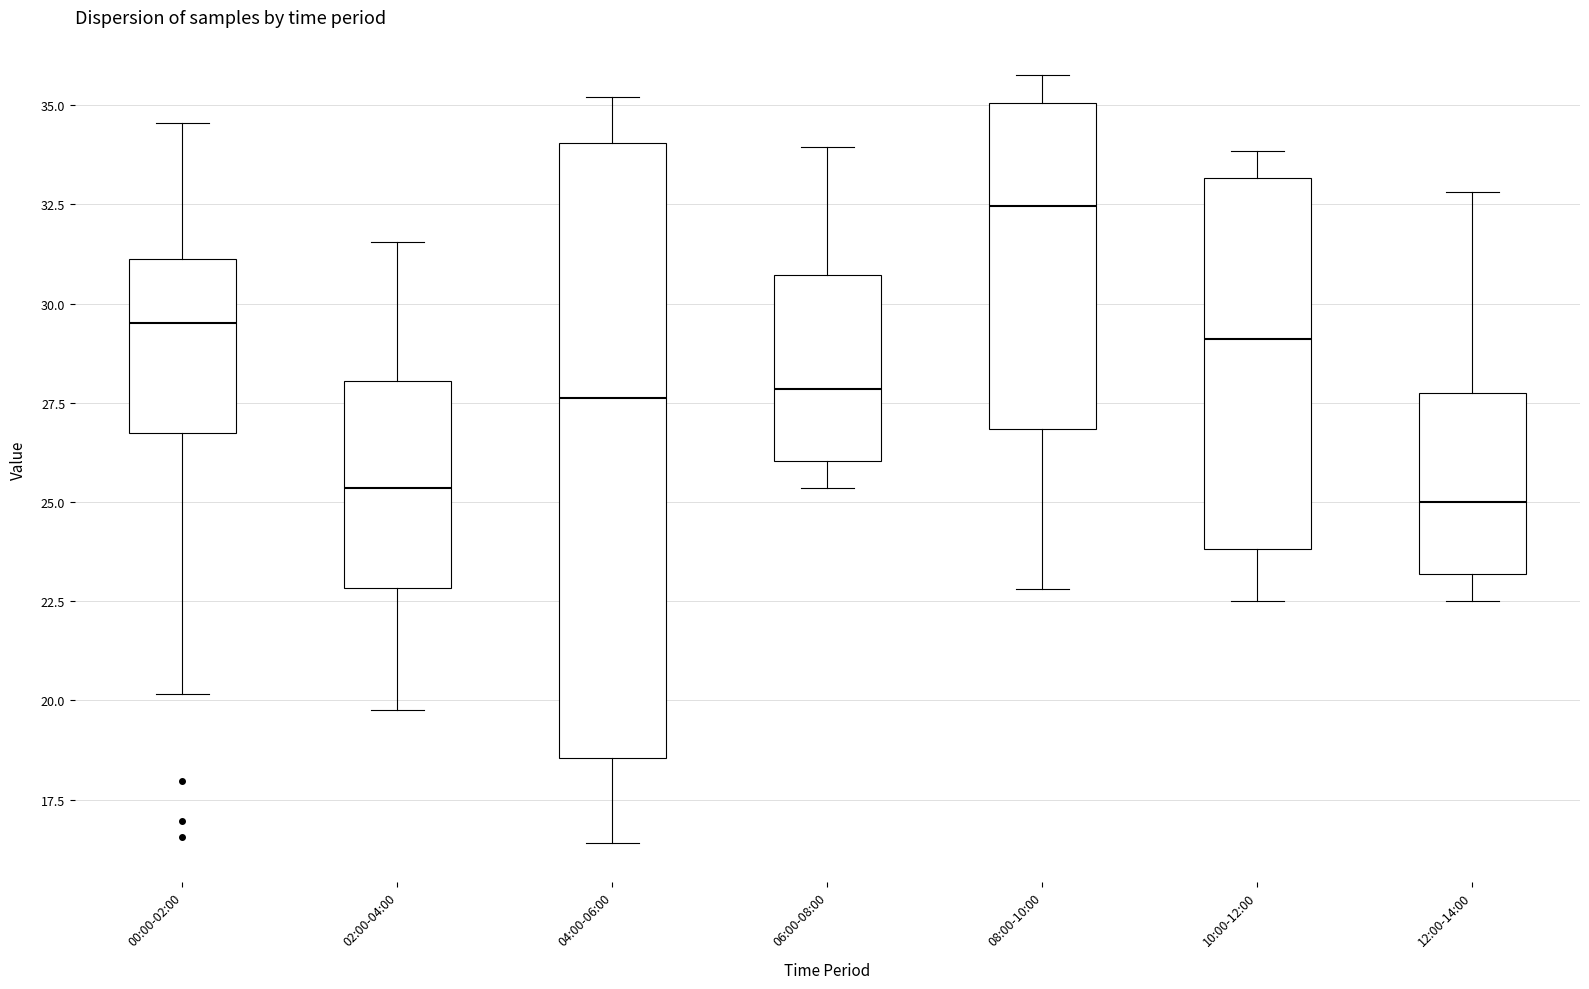

Which box is the tallest, from its lower edge to its upper edge?

04:00-06:00